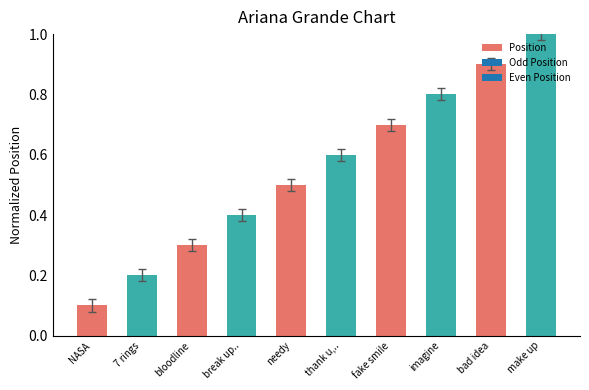

List the labels in order of value, smallest first.

NASA, 7 rings, bloodline, break up.., needy, thank u,.., fake smile, imagine, bad idea, make up